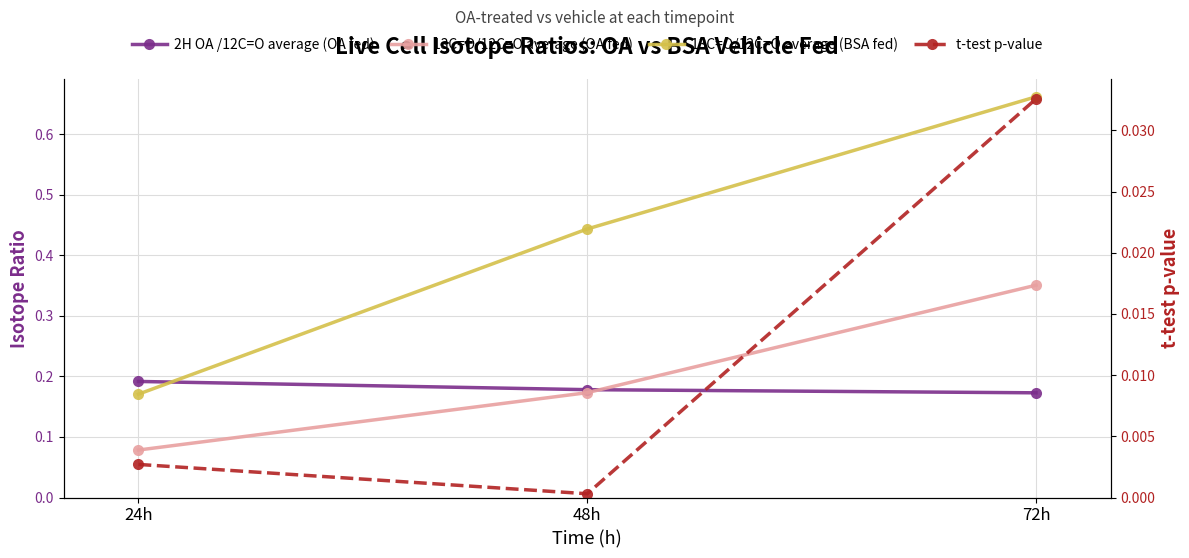

Reading left to right, list all the values displayed in this chart.

2H OA /12C=O average (OA fed): 0.2	0.2	0.2
13C=O/12C=O average (OA fed): 0.1	0.2	0.4
13C=O/12C=O average (BSA fed): 0.2	0.4	0.7
t-test p-value: 0.0	0.0	0.0